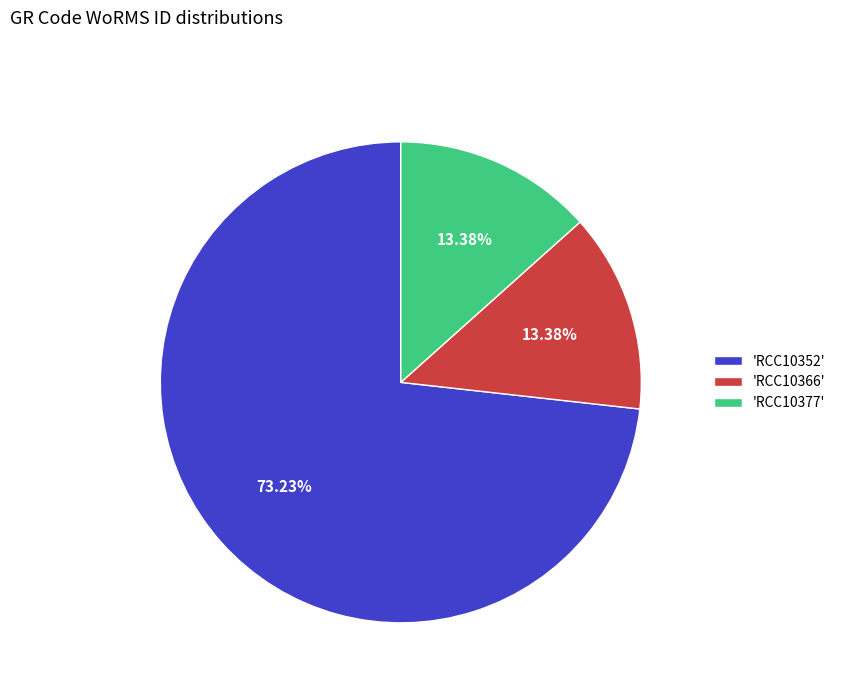

Is there any slice that represents more than half of the pie?

Yes